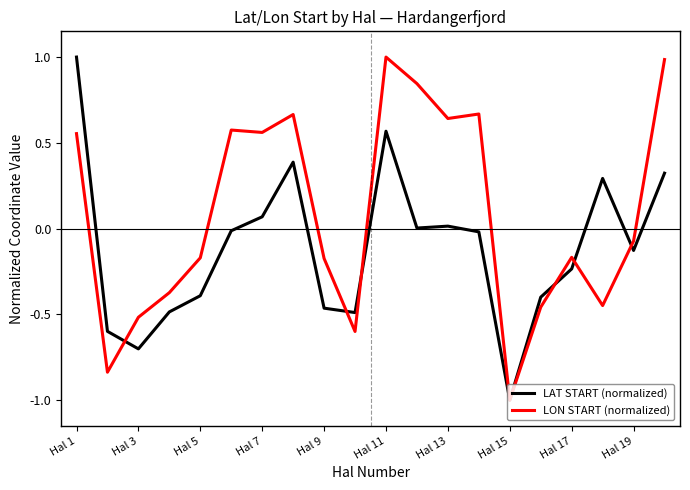

What is the maximum value shown in the chart?

1.0